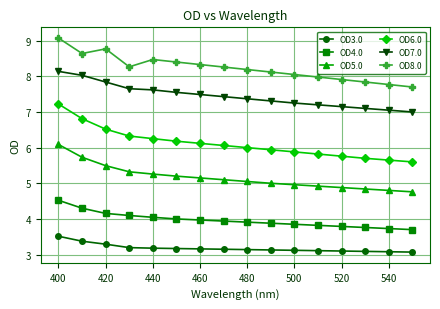

What is the value of the OD4.0 point at the 5th from the left?

4.0